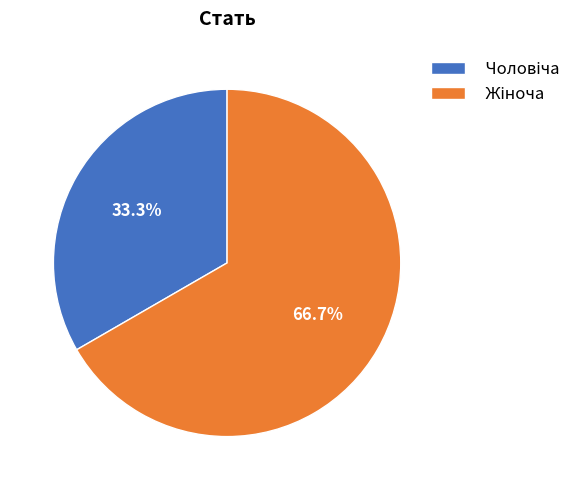

To the nearest percent, what is the average slice percentage?

50%